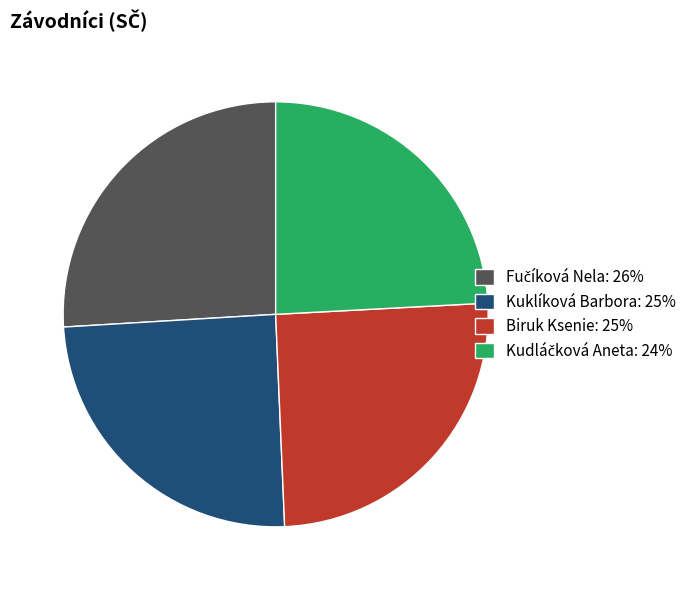

The Biruk Ksenie slice represents 25% of the pie. True or false?

True